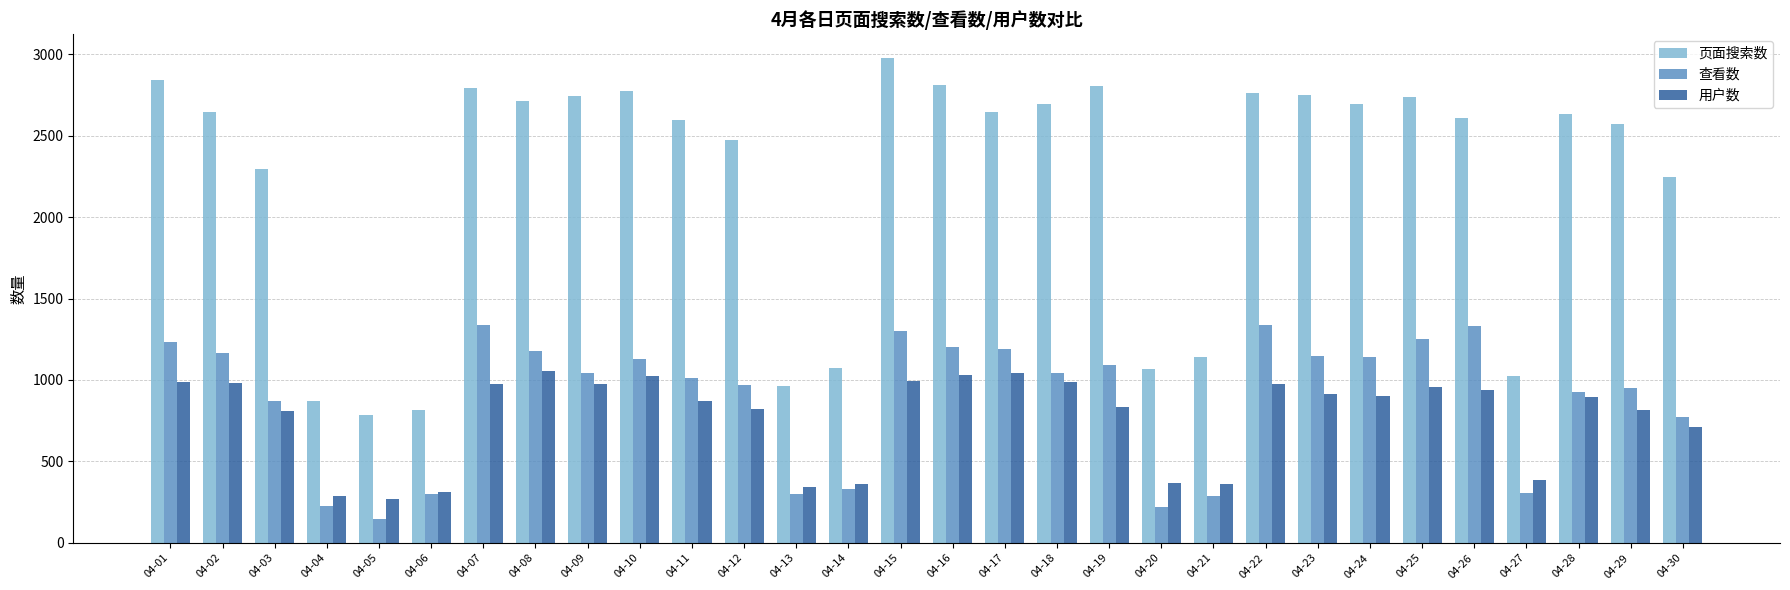

List the series in order of their peak value, highest first.

页面搜索数, 查看数, 用户数